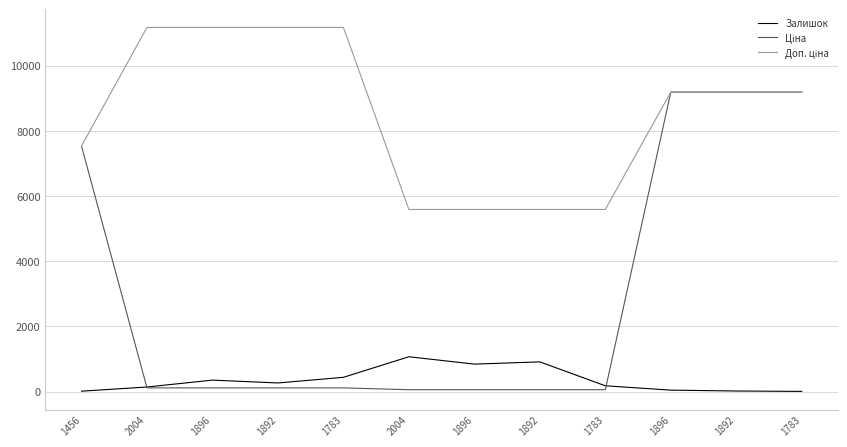

Does the chart have visible grid lines?

Yes